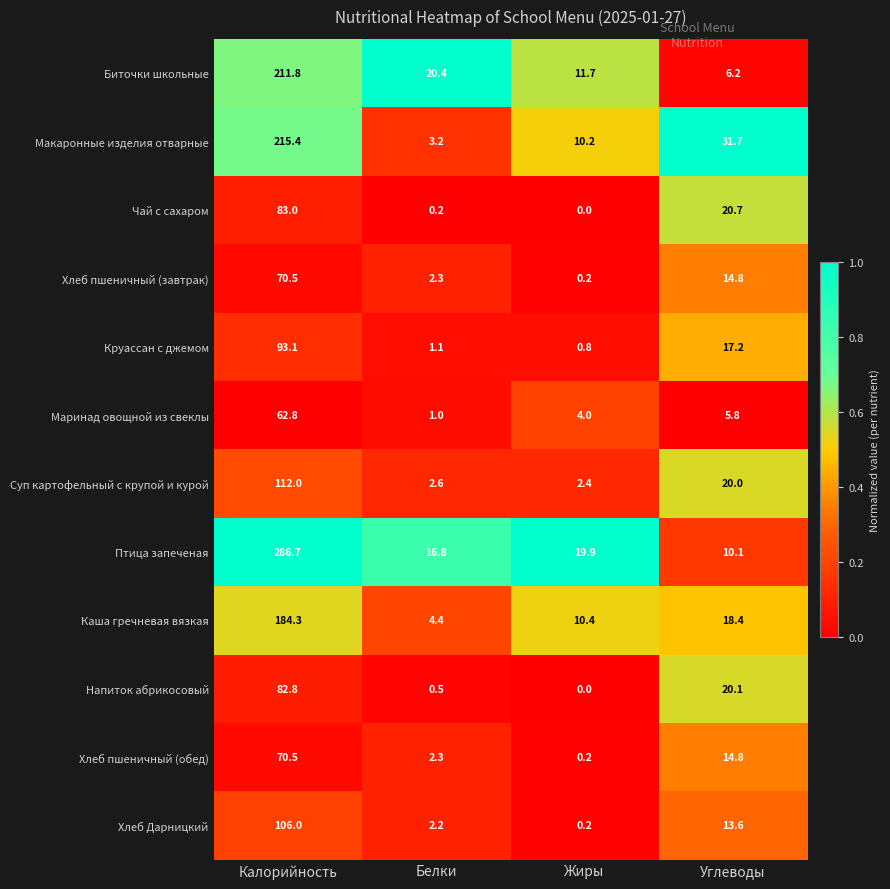

Where does the Маринад овощной из свеклы series first go above 5?

Калорийность